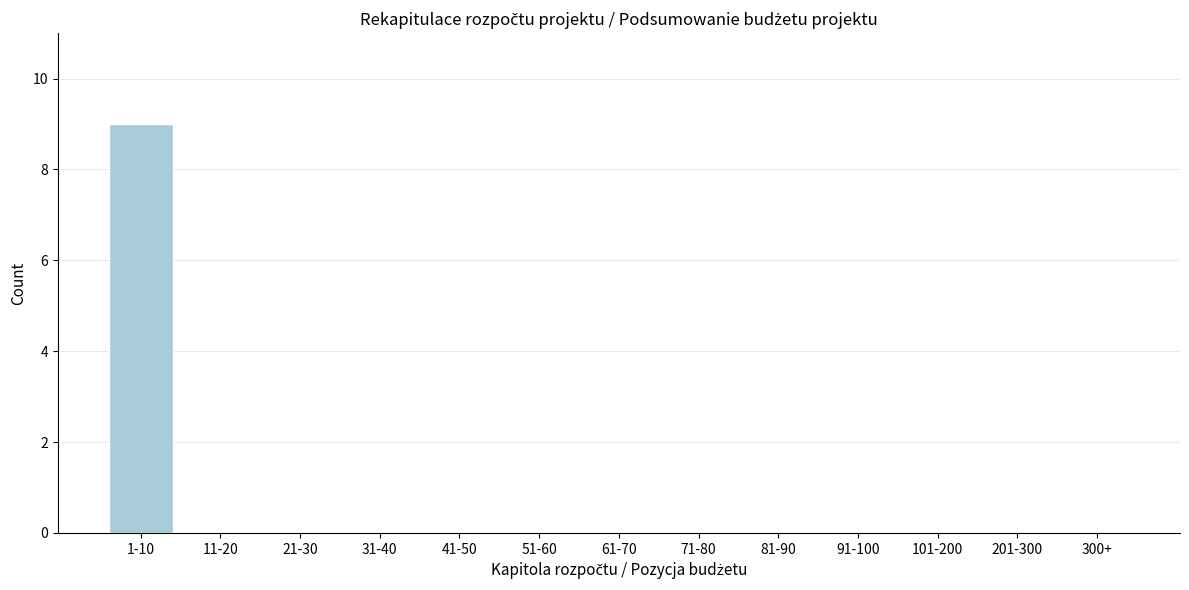

Reading left to right, list all the values displayed in this chart.

1-10=9	11-20=0	21-30=0	31-40=0	41-50=0	51-60=0	61-70=0	71-80=0	81-90=0	91-100=0	101-200=0	201-300=0	300+=0